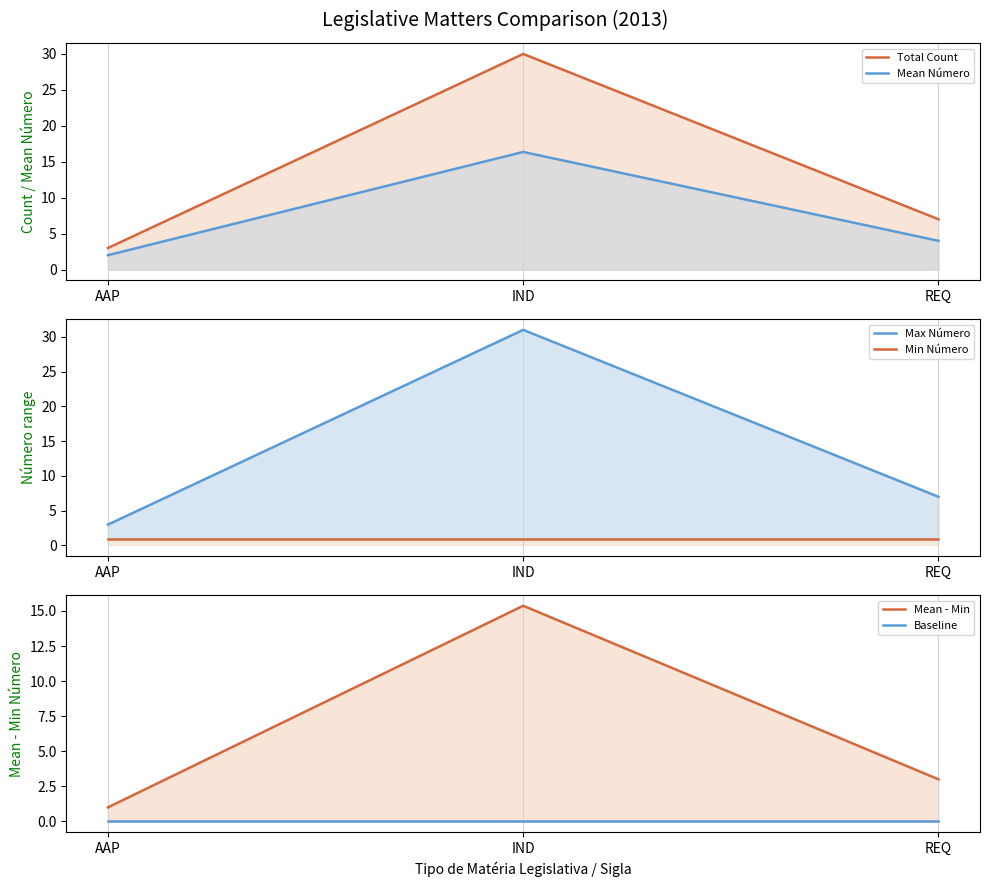

At which category is the sum across all series the highest?

IND